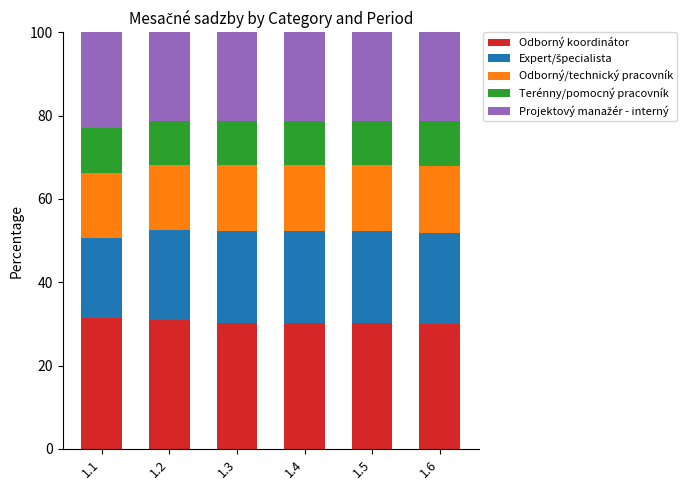

What is the sum of all Odborný koordinátor values?

183.2